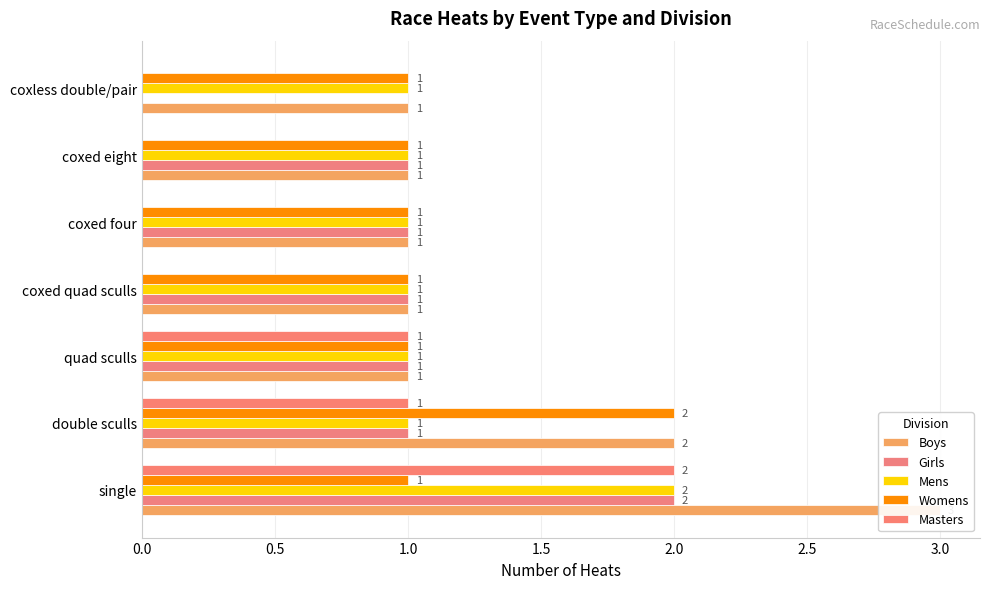

True or false: Girls has a value of 1 at coxed eight.

True